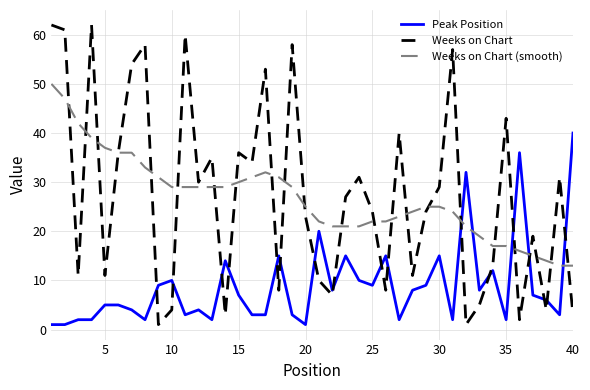

Rank the series by their maximum value, from highest to lowest.

Weeks on Chart, Weeks on Chart (smooth), Peak Position